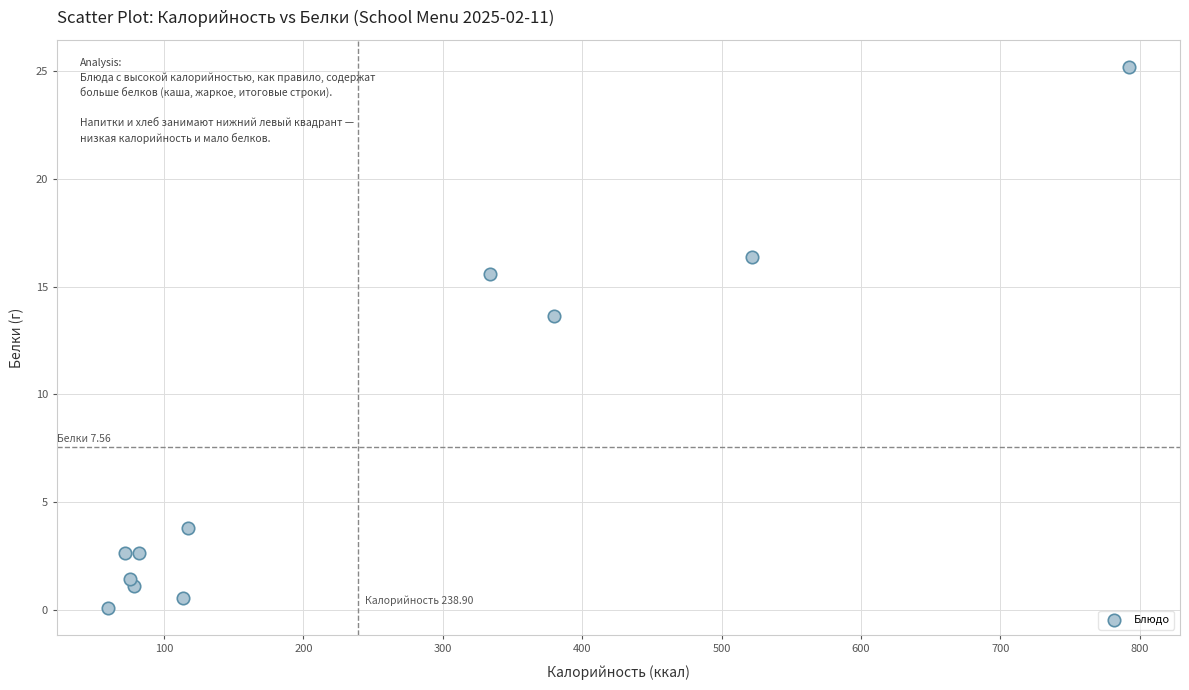

What is the average X value?

238.9